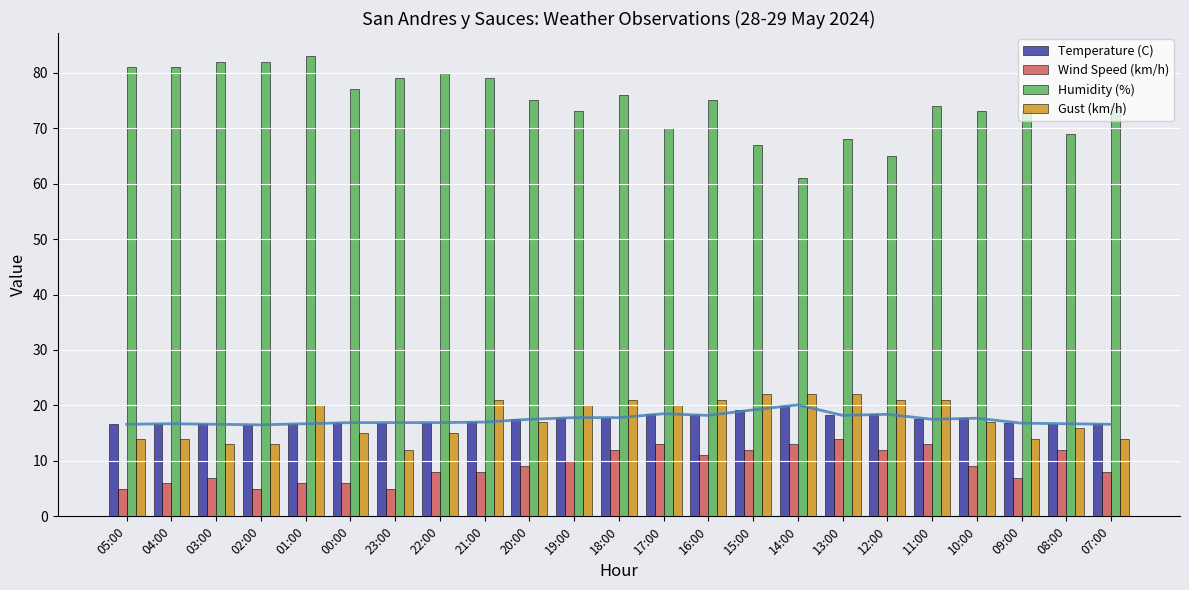

What is the average value of the Wind Speed (km/h) series?

9.2